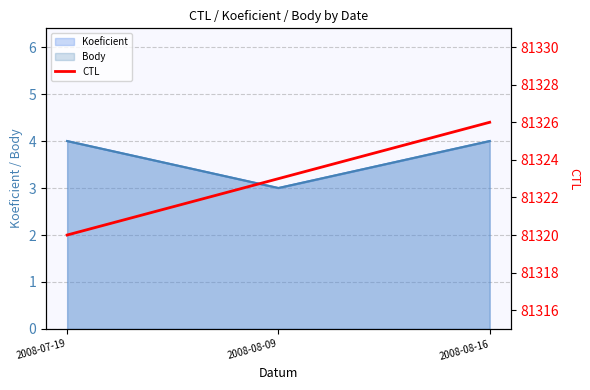

At which label does the data first exceed 81323?

2008-08-16